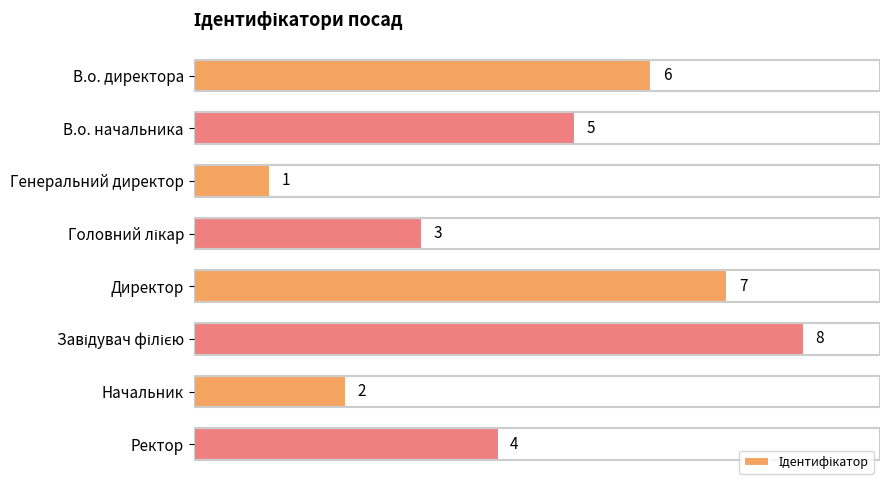

What is the sum of the values at В.о. начальника and Начальник?

7